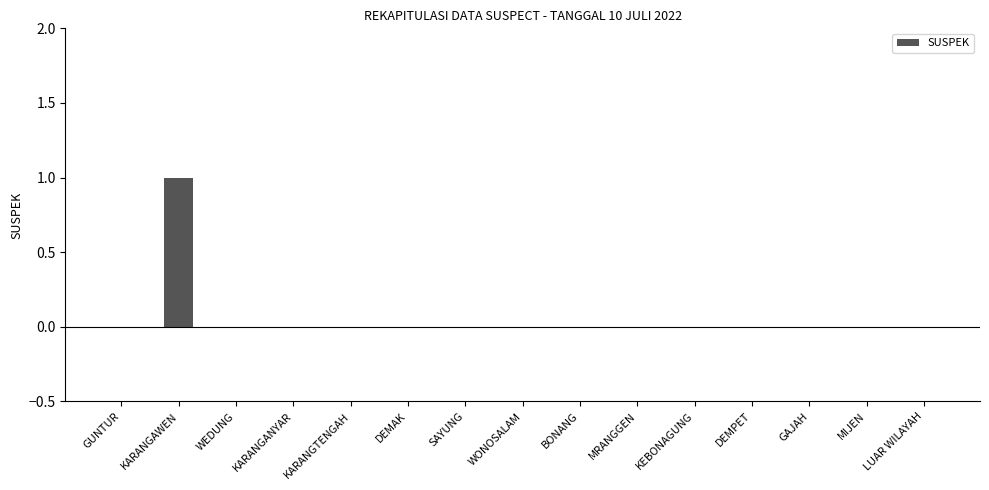

The value at GAJAH is 0. True or false?

True